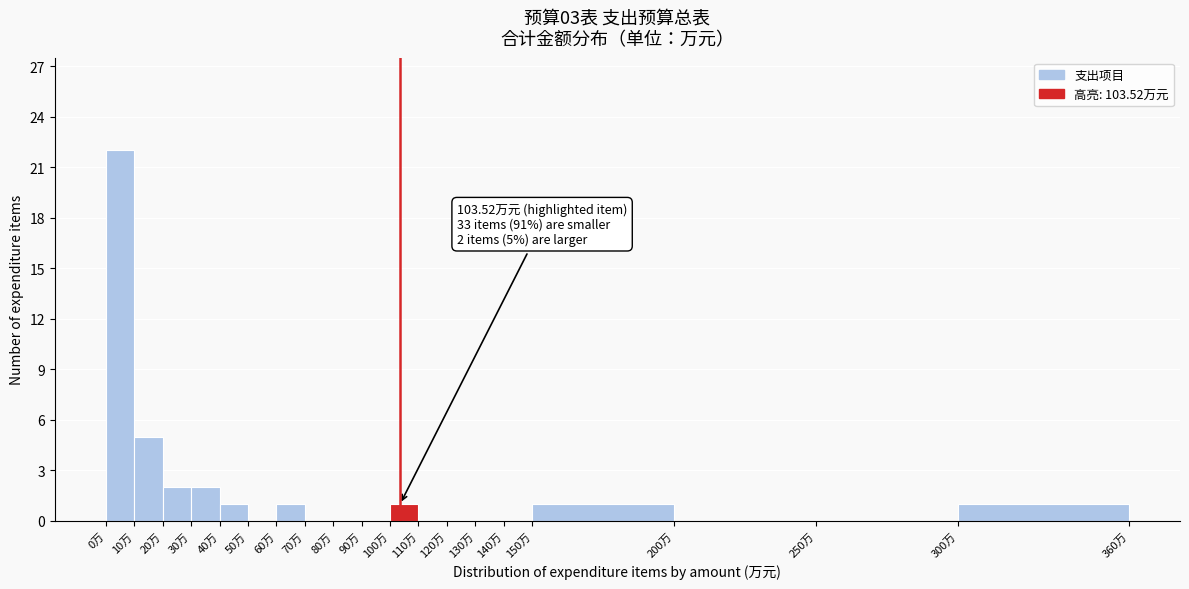

Over which range of the x-axis is the bar tallest?

0 to 10